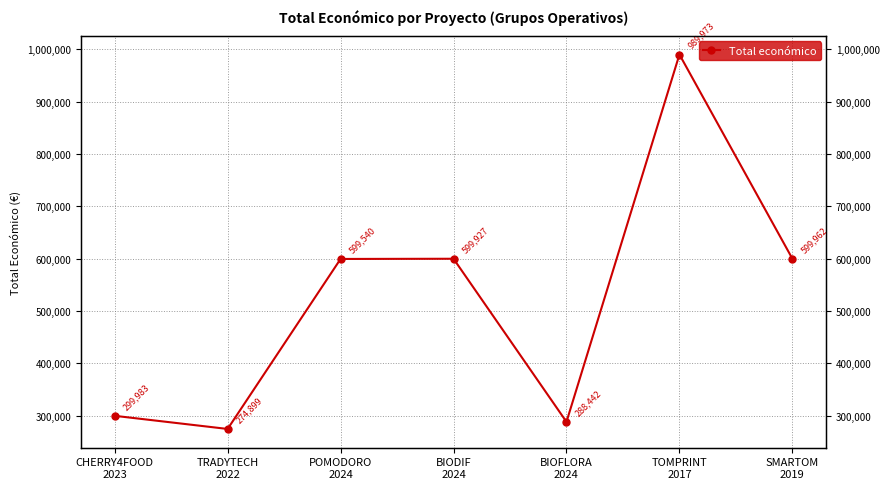

The value at CHERRY4FOOD
2023 is 299983. True or false?

True